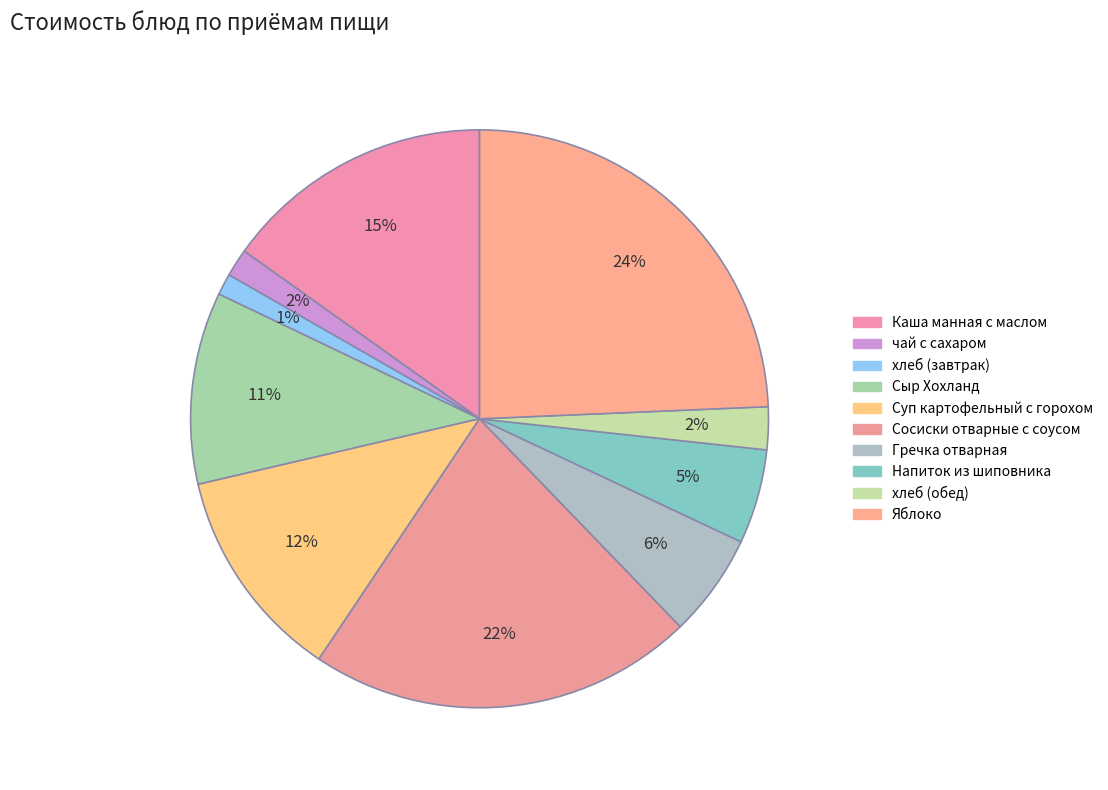

What is the smallest slice in the pie chart?

хлеб